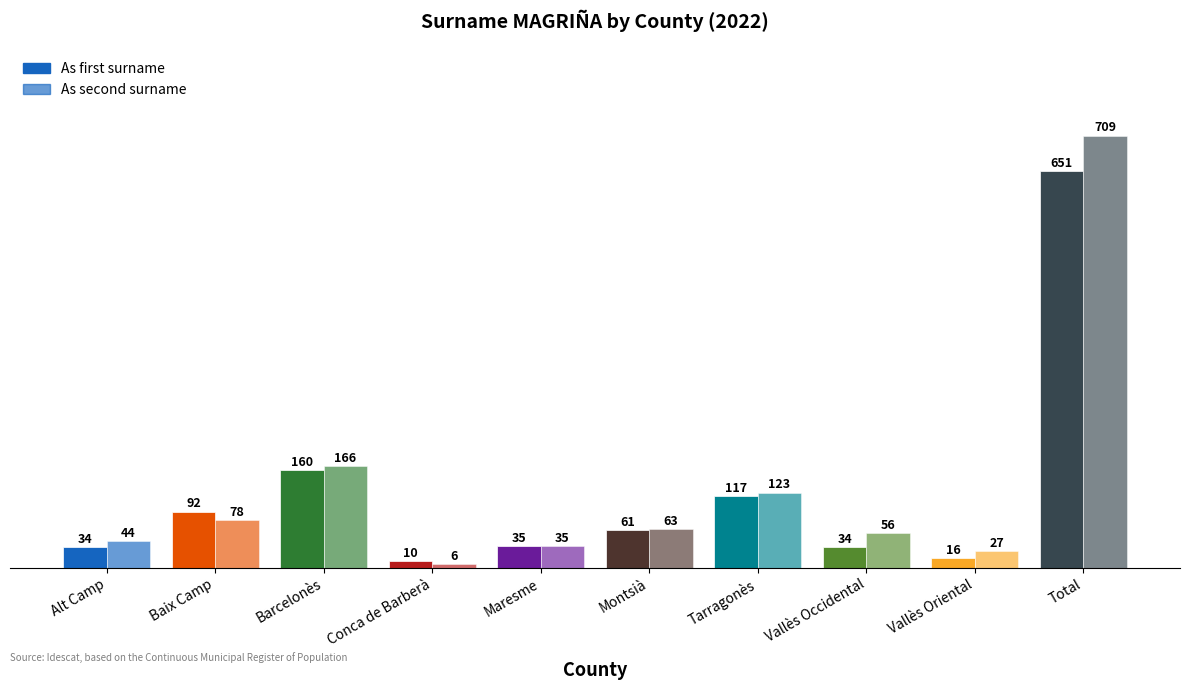

Which category has the lowest value in the As second surname series?

Conca de Barberà